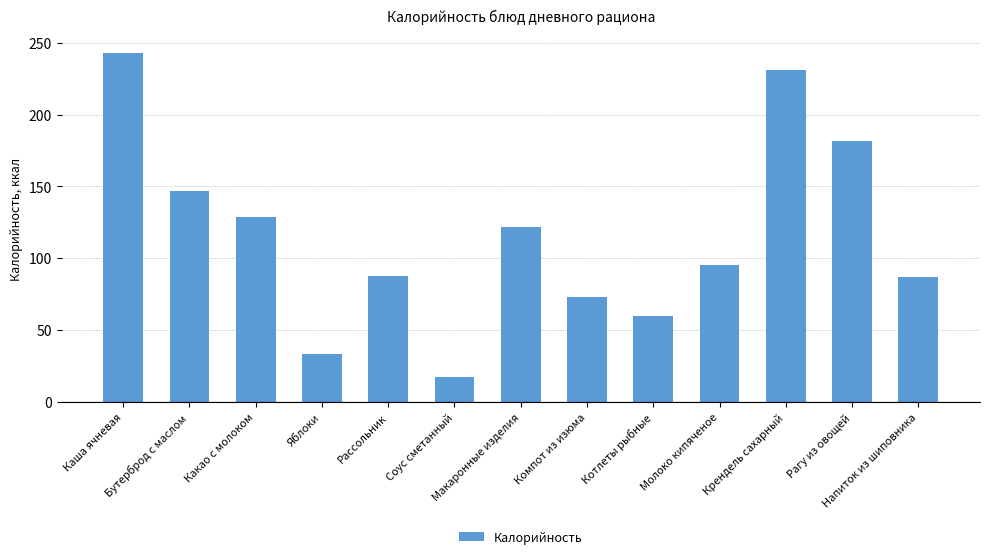

What is the ratio of the value at Каша ячневая to the value at Крендель сахарный?

1.0